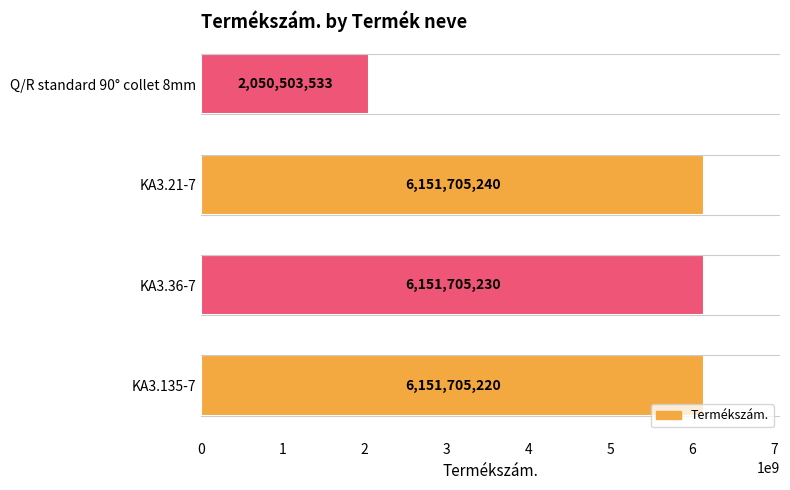

Reading bottom to top, extract all data points from this chart.

6151705220	6151705230	6151705240	2050503533